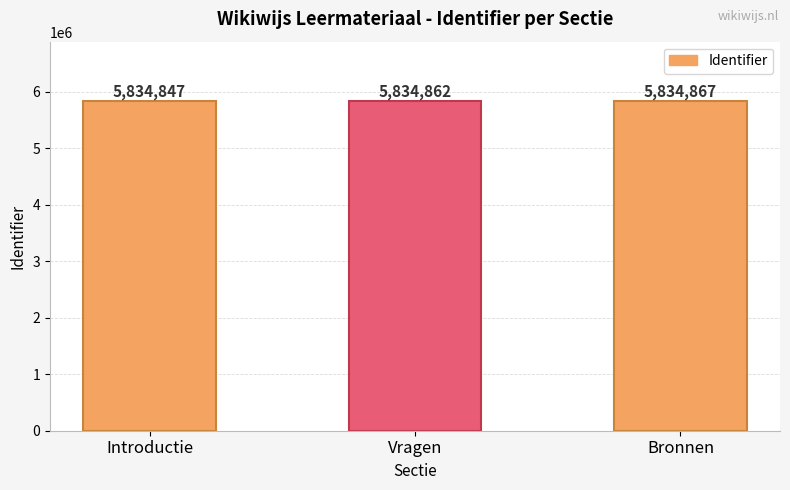

Between Introductie and Vragen, which is larger?

Vragen